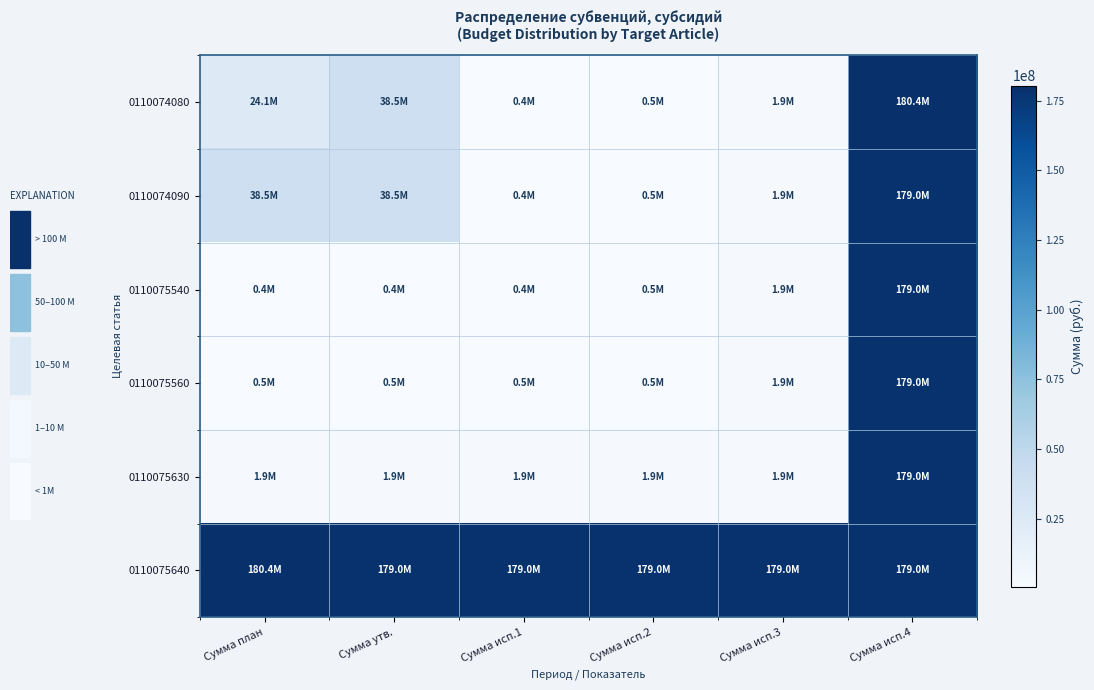

Count the number of categories in the chart.

6